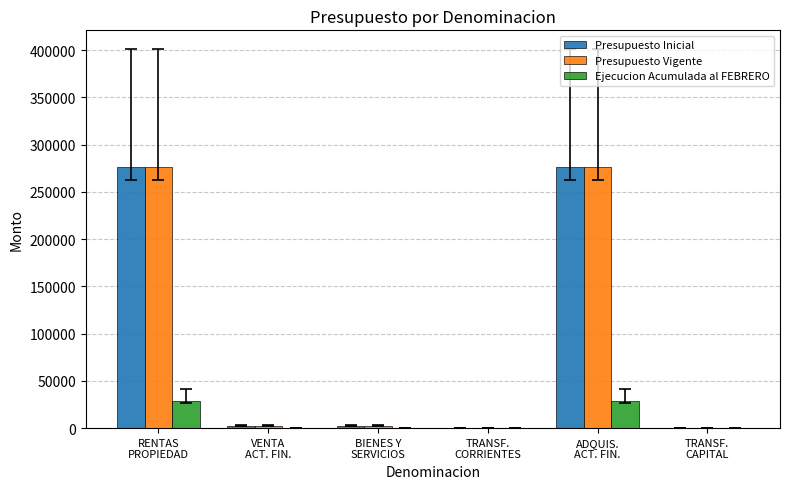

Count the number of categories in the chart.

6